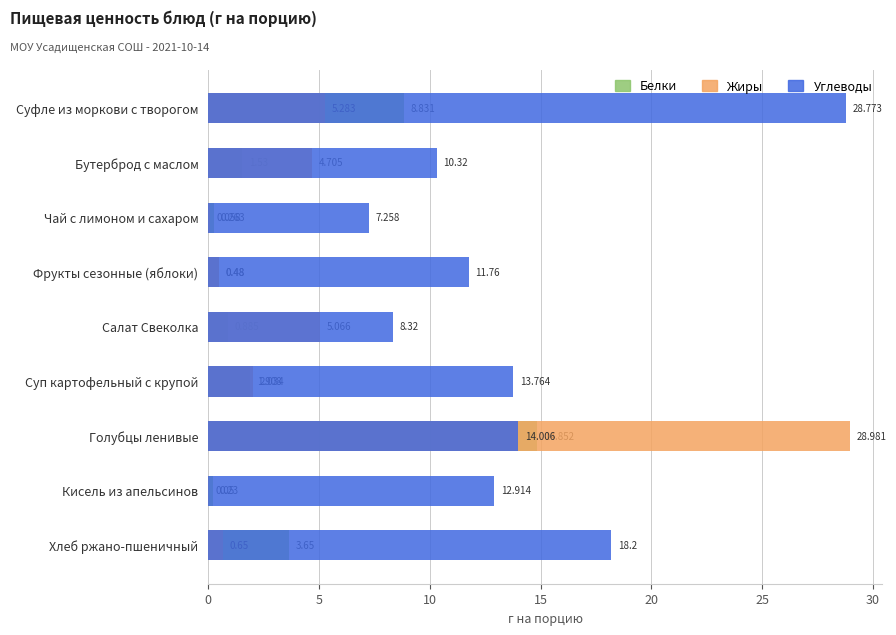

Between Суфле из моркови с творогом and Кисель из апельсинов, which series saw the biggest shift?

Углеводы